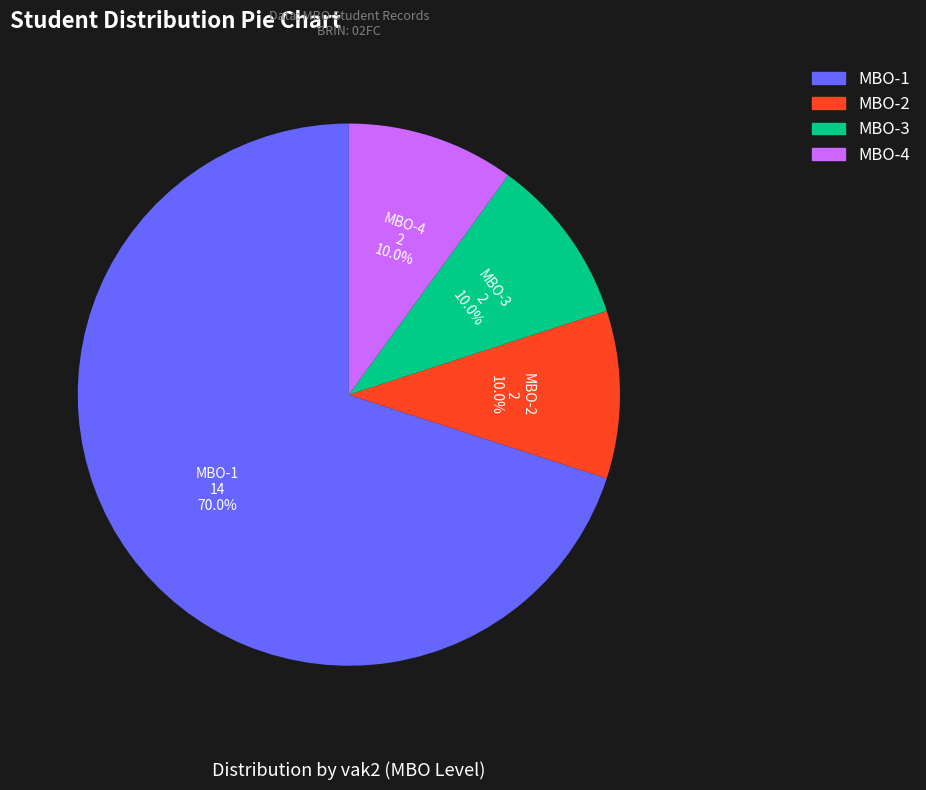

Is there any slice that represents more than half of the pie?

Yes